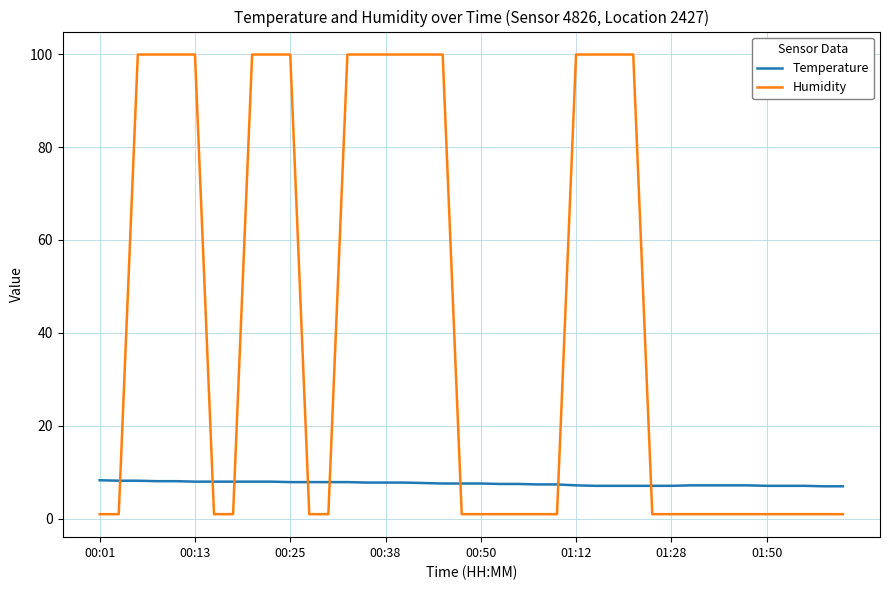

What is the average value of the Humidity series?

43.0